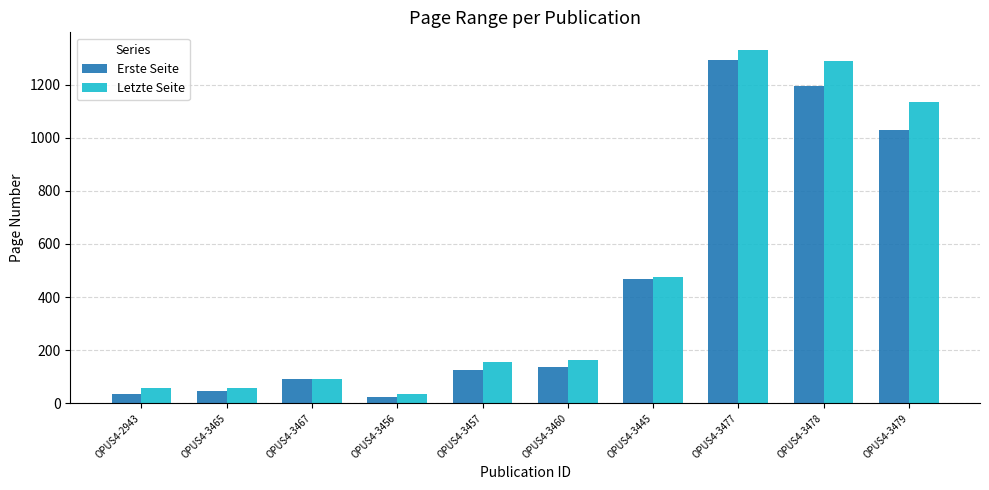

Which category has the highest value across all series?

OPUS4-3477